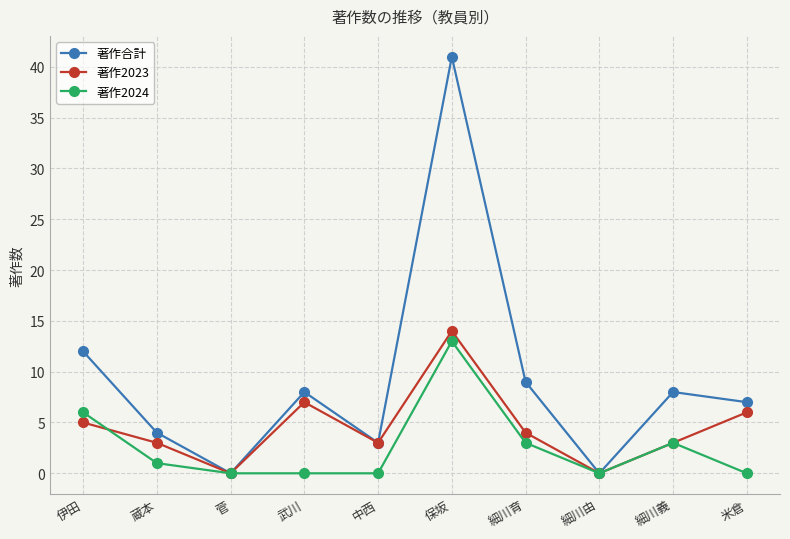

What are all the series names shown in the legend?

著作合計, 著作2023, 著作2024